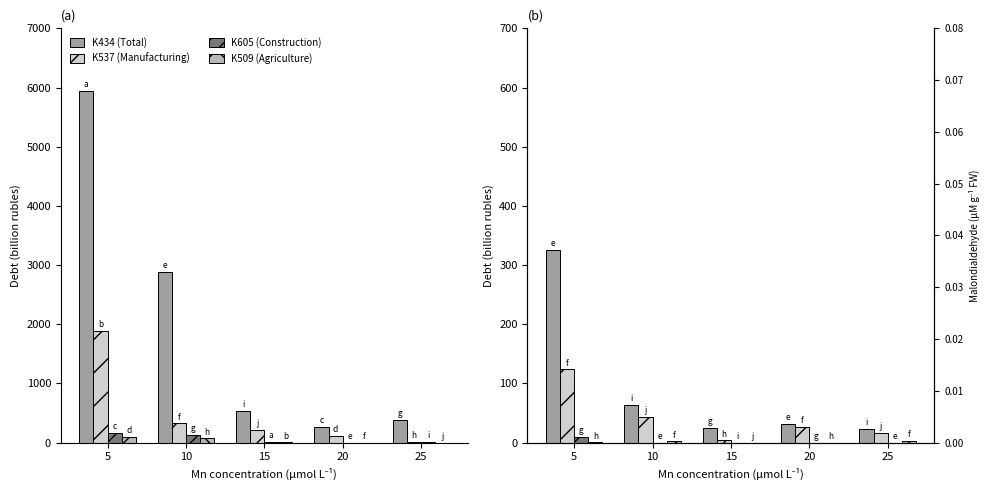

What is the difference between the highest and lowest values at 5?

324.8